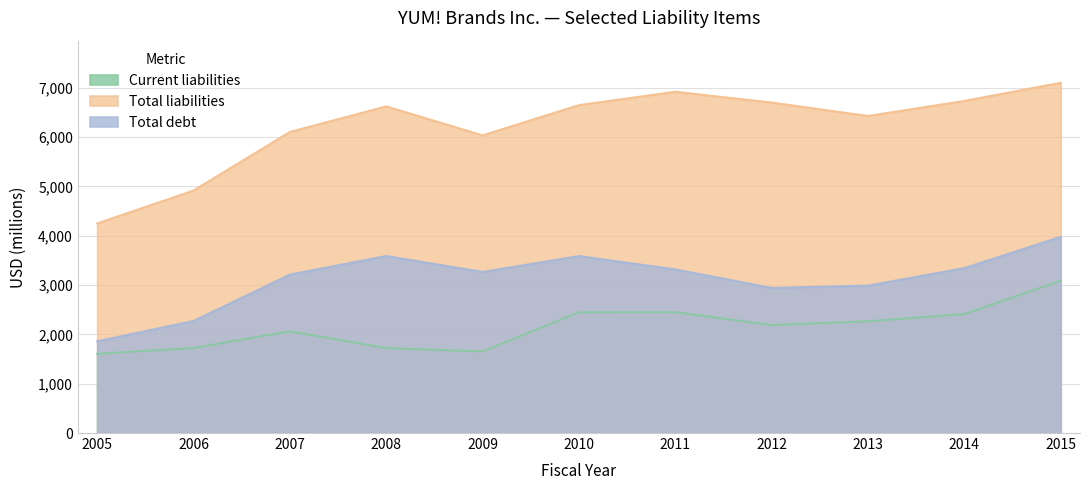

Where is the first local maximum for Current liabilities?

2007